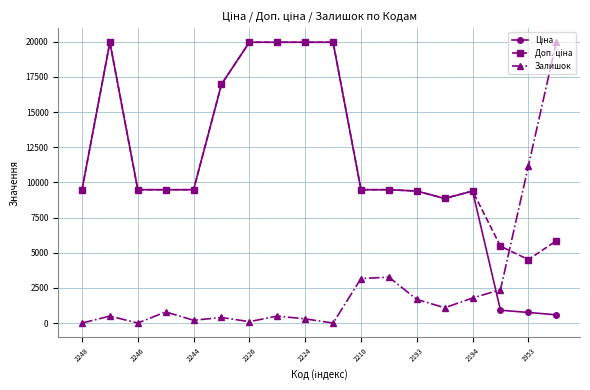

What is the value of the Залишок point at the 11th from the left?

3162.6